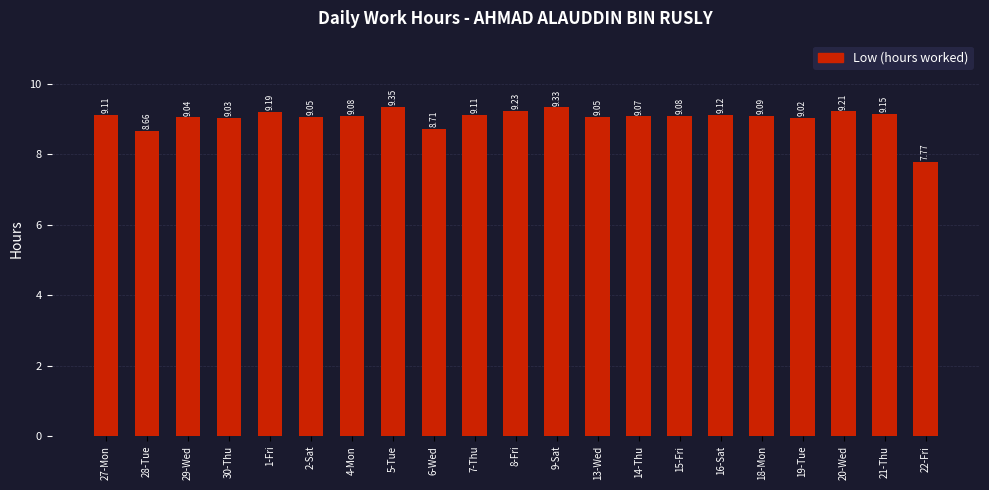

How many bars are there in total?

21